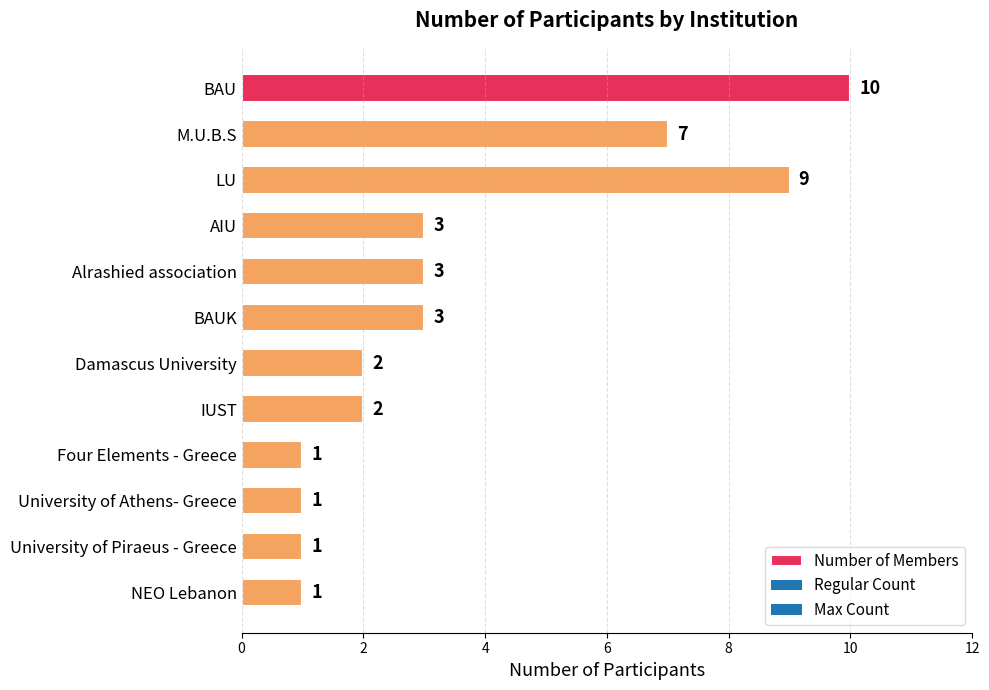

The value at University of Athens- Greece is 0. True or false?

False